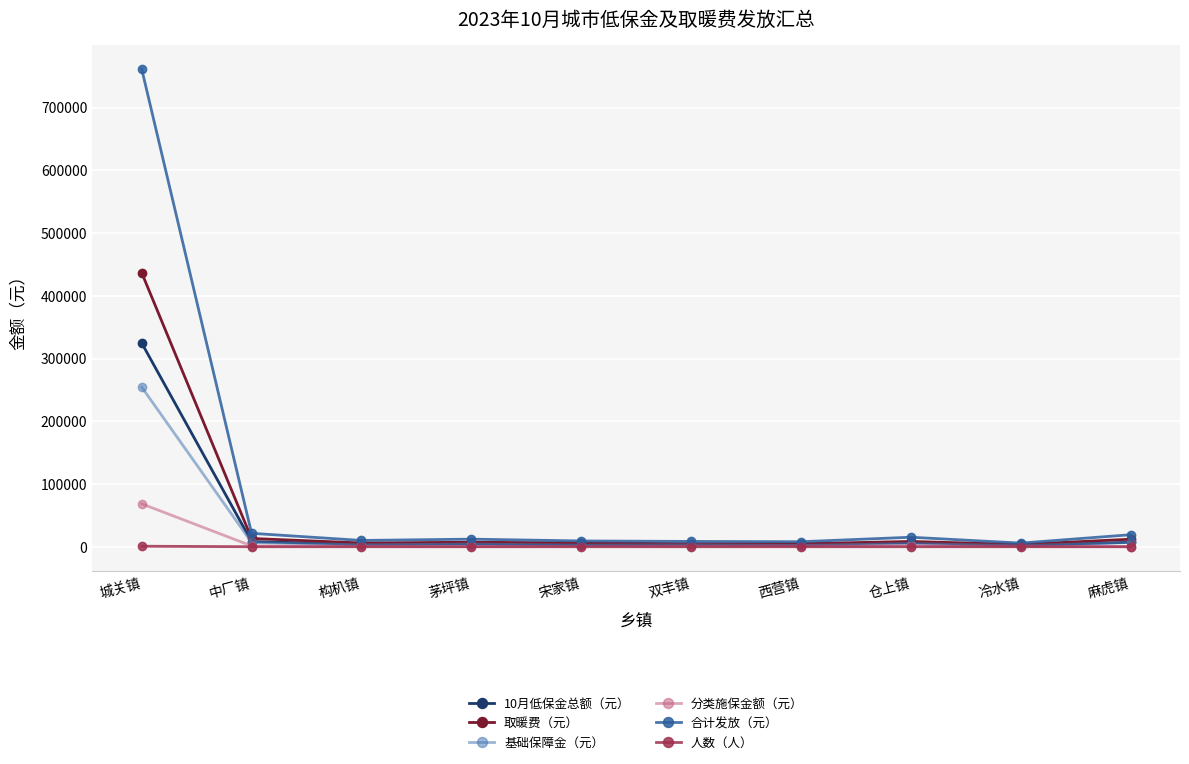

How many data points in 分类施保金额（元） are less than 969?

5